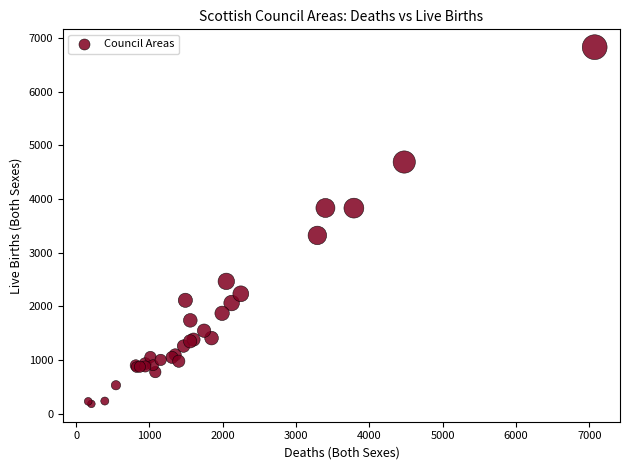

What Y value in the scatter plot is closest to 3506?

3322